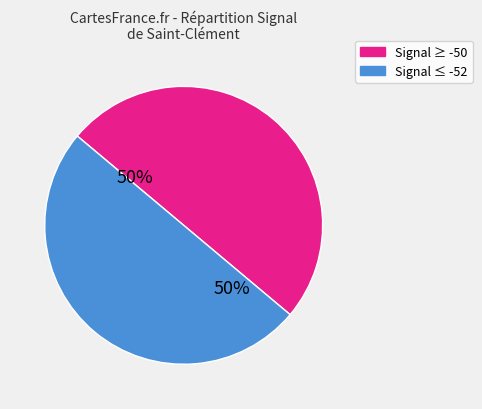

To the nearest percent, what is the average slice percentage?

50%